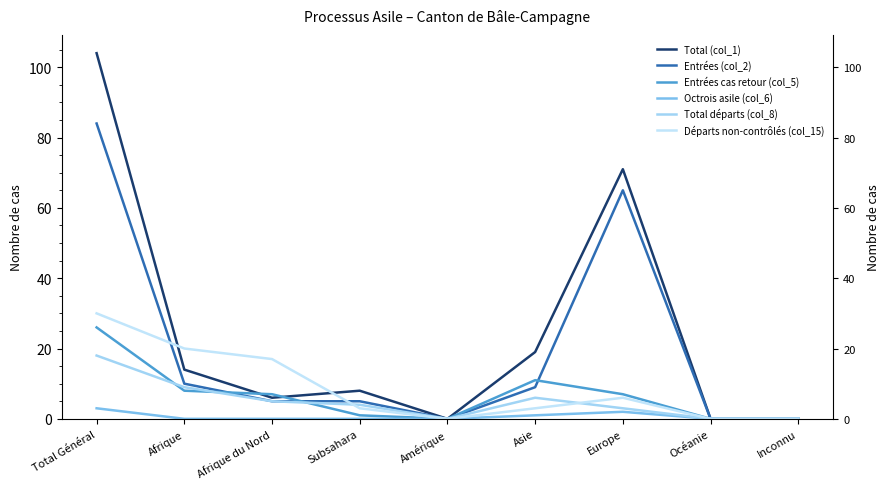

What is the difference between the second highest and minimum values in the Octrois asile (col_6) series?

2